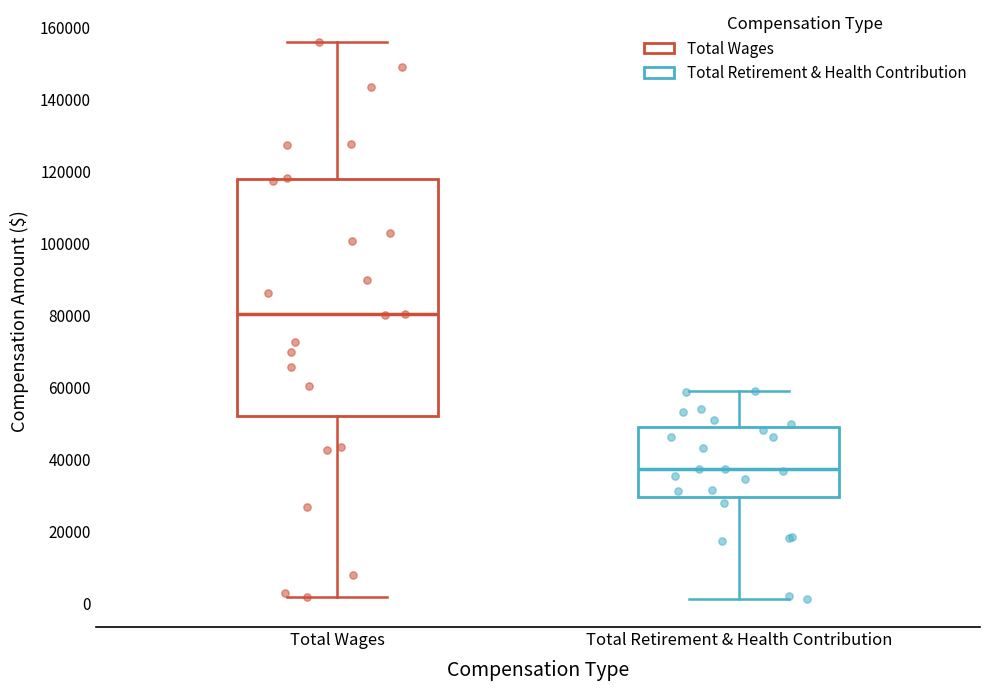

Reading left to right, transcribe this box plot: for each box, give where its median line is, the range the box spans, and where its two whiskers end, as read against the y-axis. The values are not printed on the chart, so give them approximately, as read against the axis.

Total Wages: median 80000, box 52000 to 118000, whiskers 2000 to 156000
Total Retirement & Health Contribution: median 38000, box 30000 to 50000, whiskers 2000 to 58000